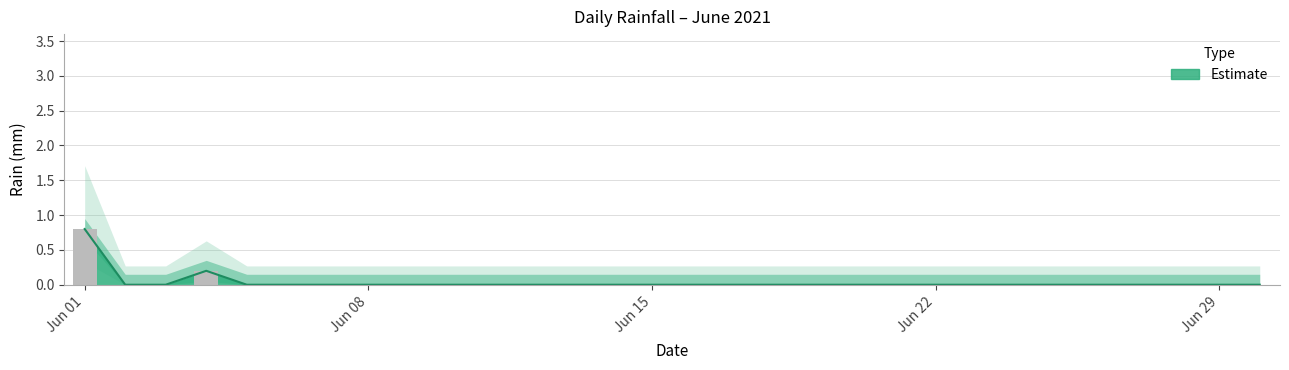

Which label corresponds to the largest value in the chart?

Jun 01